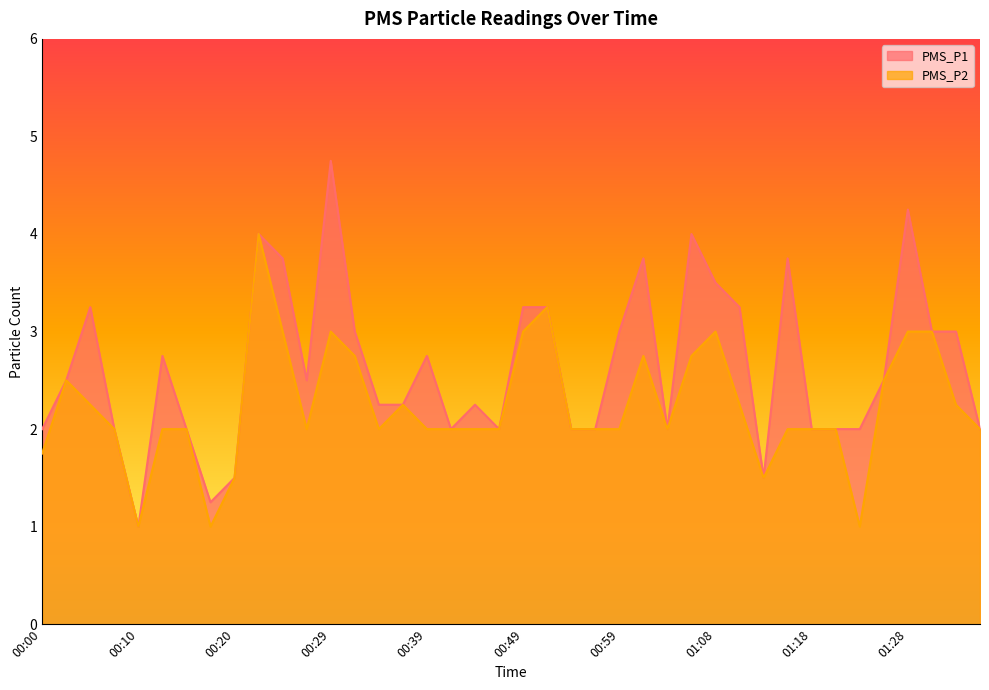

What is the minimum value for PMS_P1?

1.0